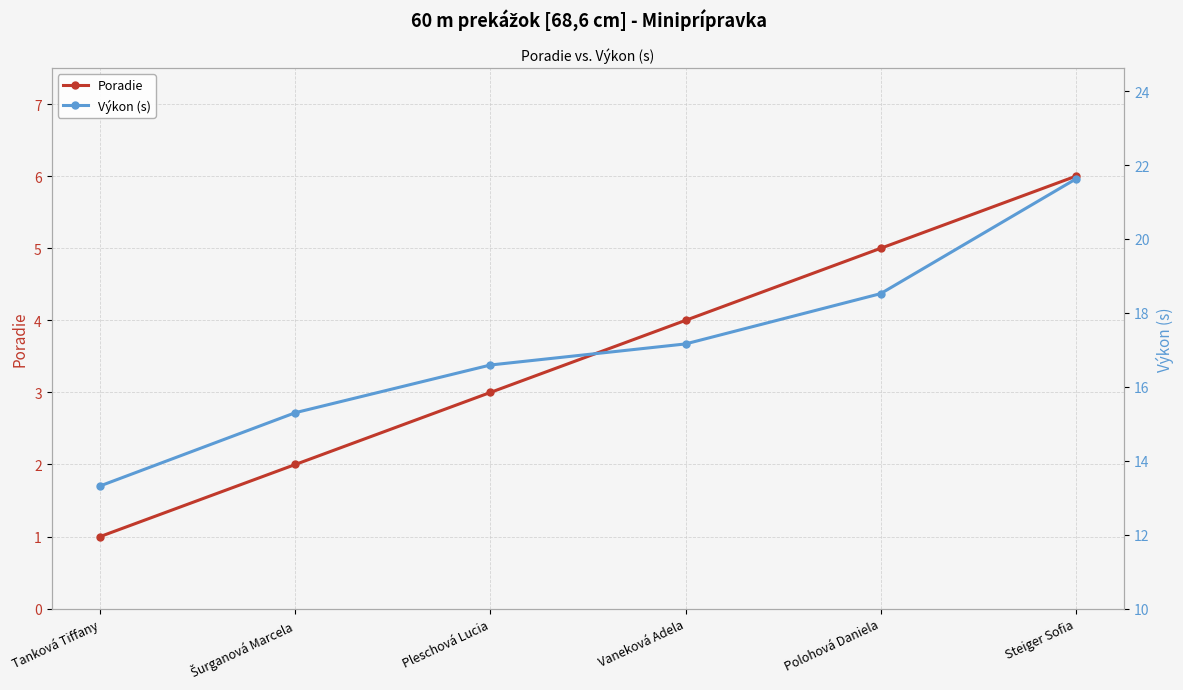

Reading left to right, list all the values displayed in this chart.

Poradie: 1.0	2.0	3.0	4.0	5.0	6.0
Výkon (s): 13.3	15.3	16.6	17.2	18.5	21.6